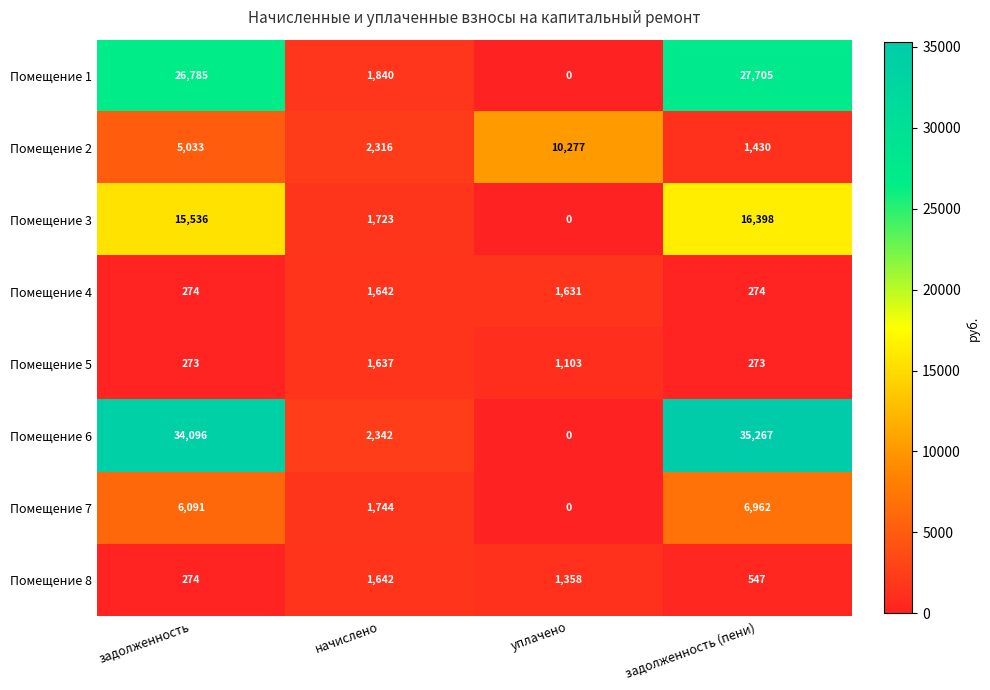

Between начислено and задолженность (пени), which series saw the biggest shift?

Помещение 6